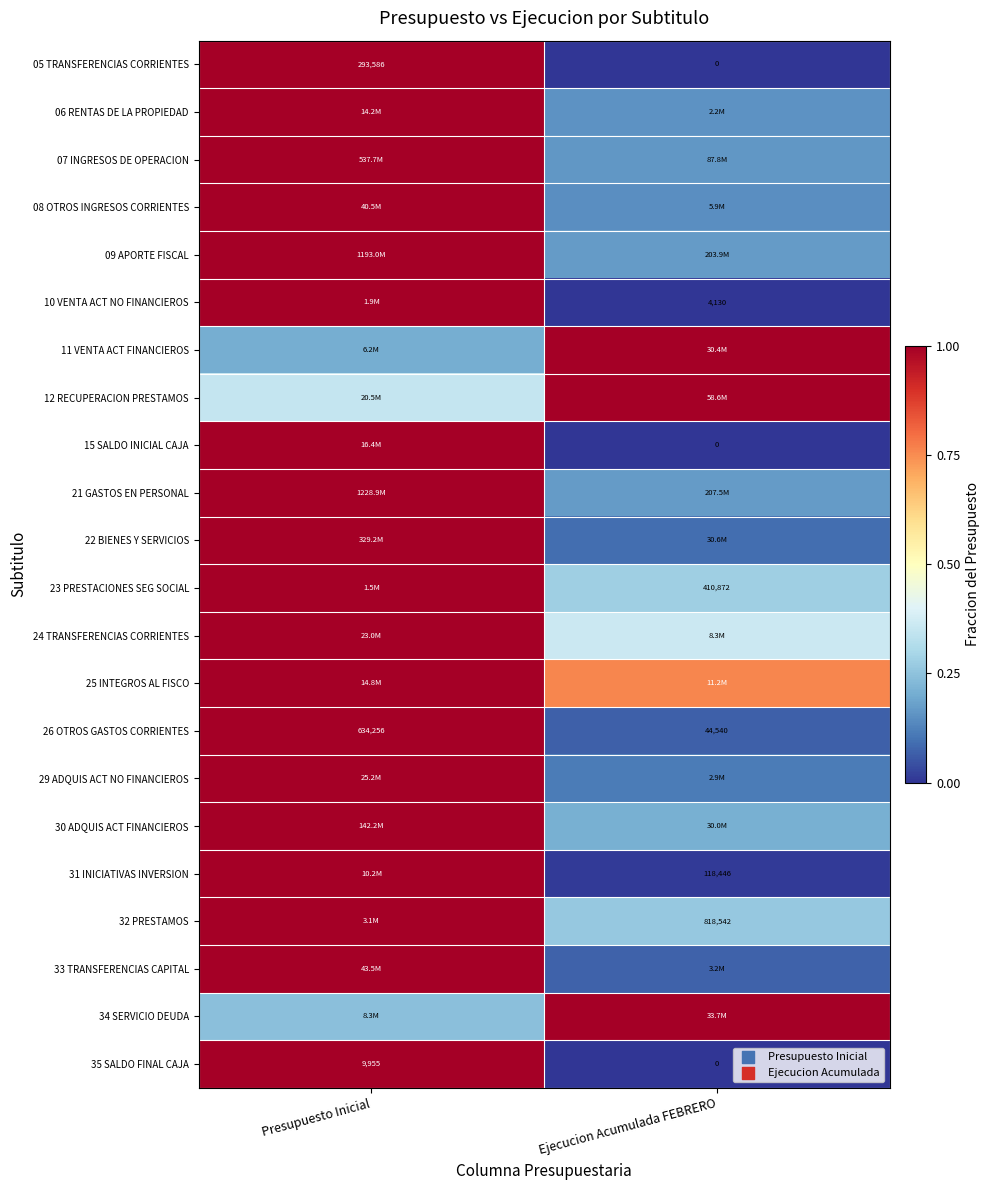

At which label does 35 SALDO FINAL CAJA reach its minimum?

Ejecucion Acumulada FEBRERO